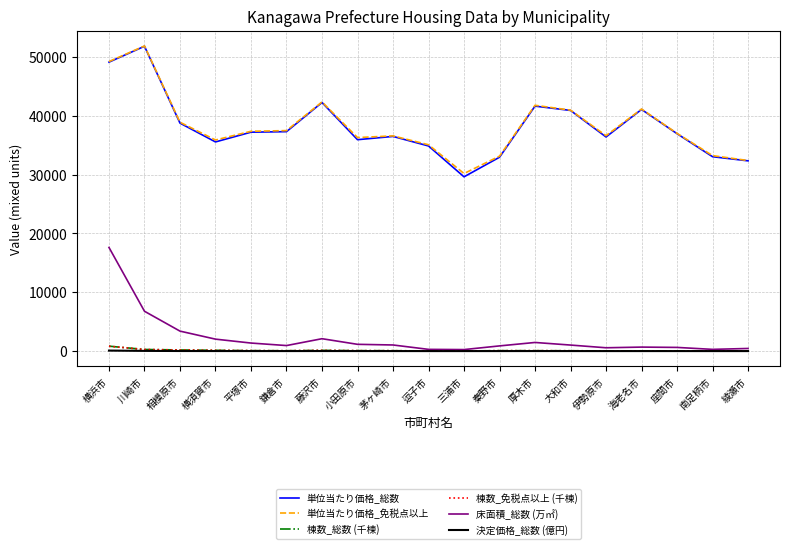

What position from the right is 海老名市?

4